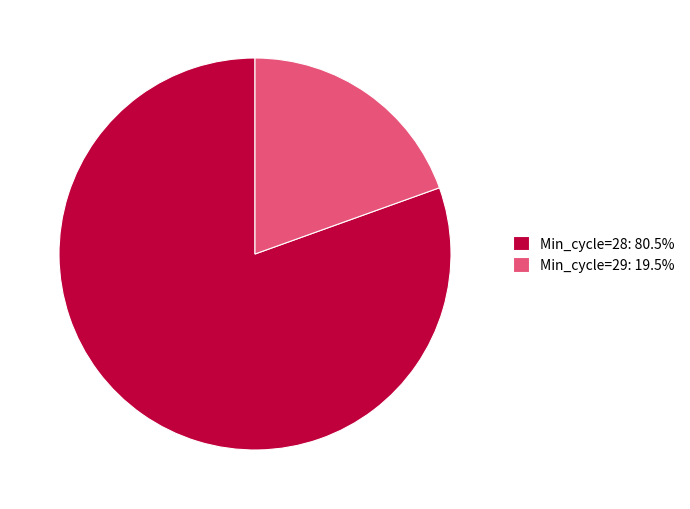

Is there a majority slice in this chart?

Yes